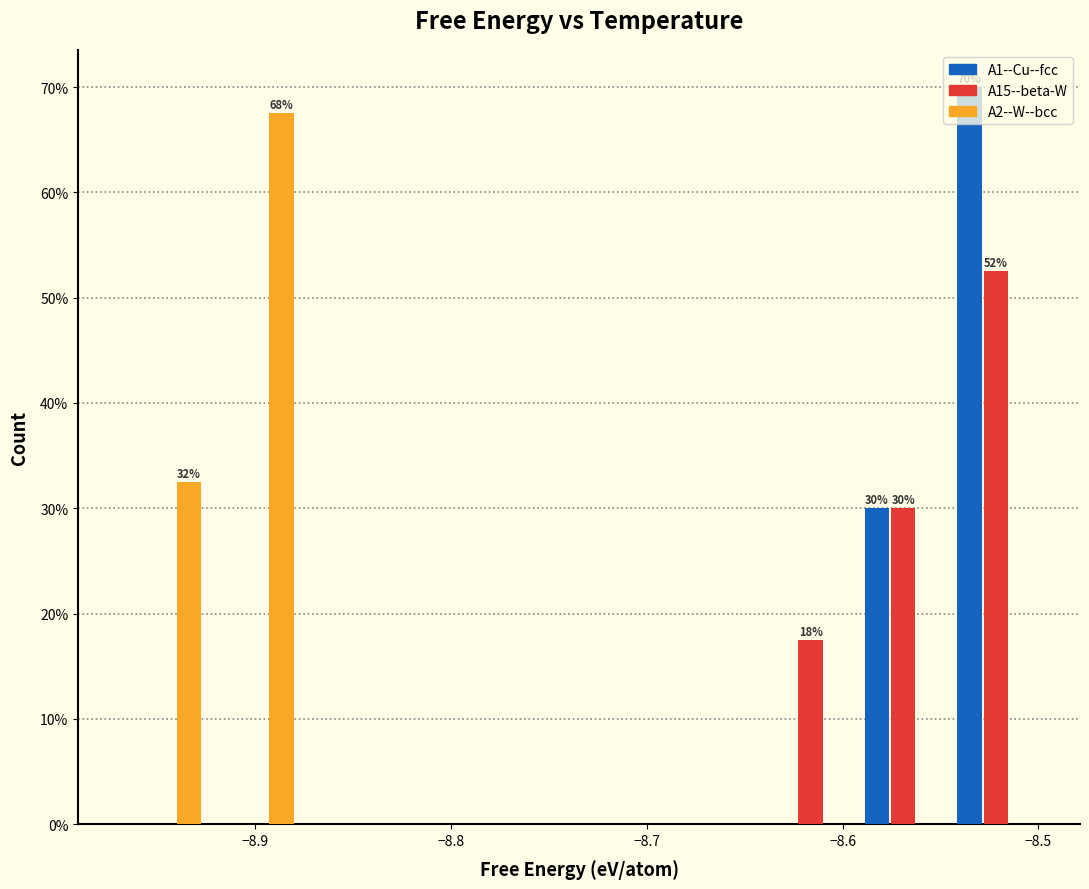

In the A2--W--bcc series, which range on the x-axis has the tallest bar?

-8.92 to -8.88